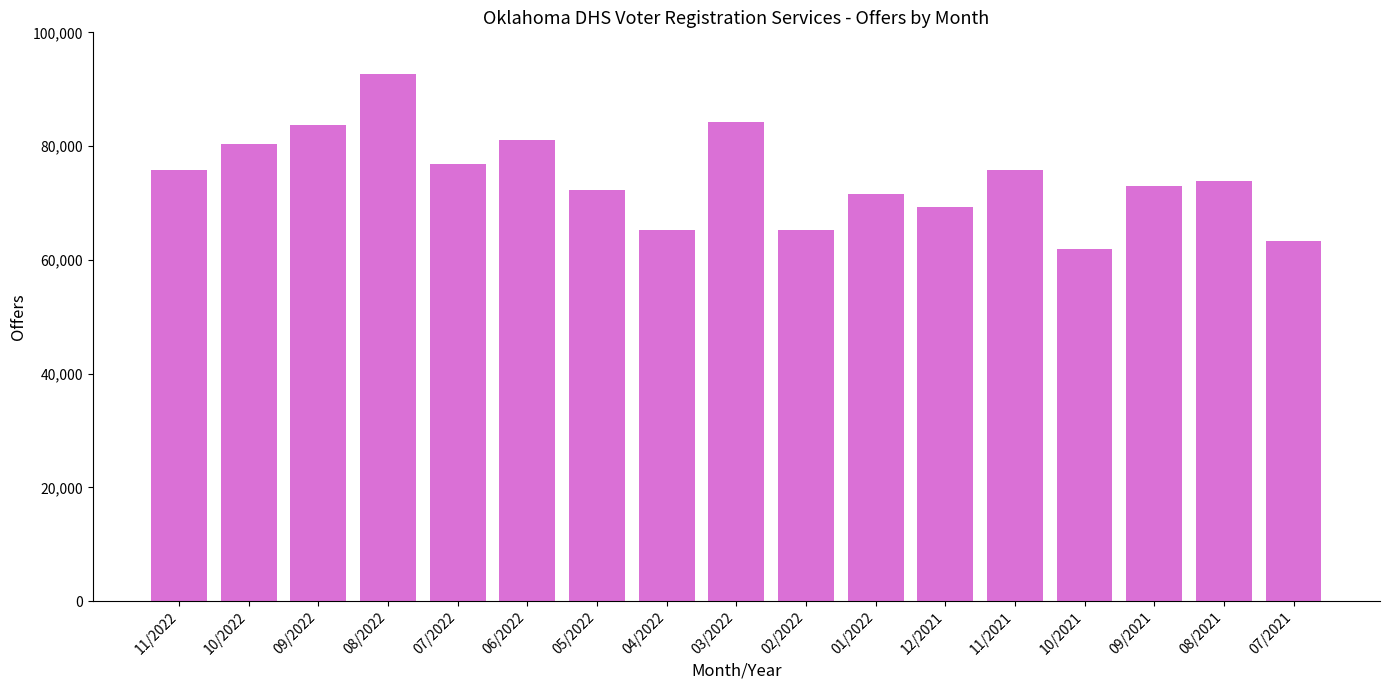

What is the ratio of the value at 08/2021 to the value at 12/2021?

1.1